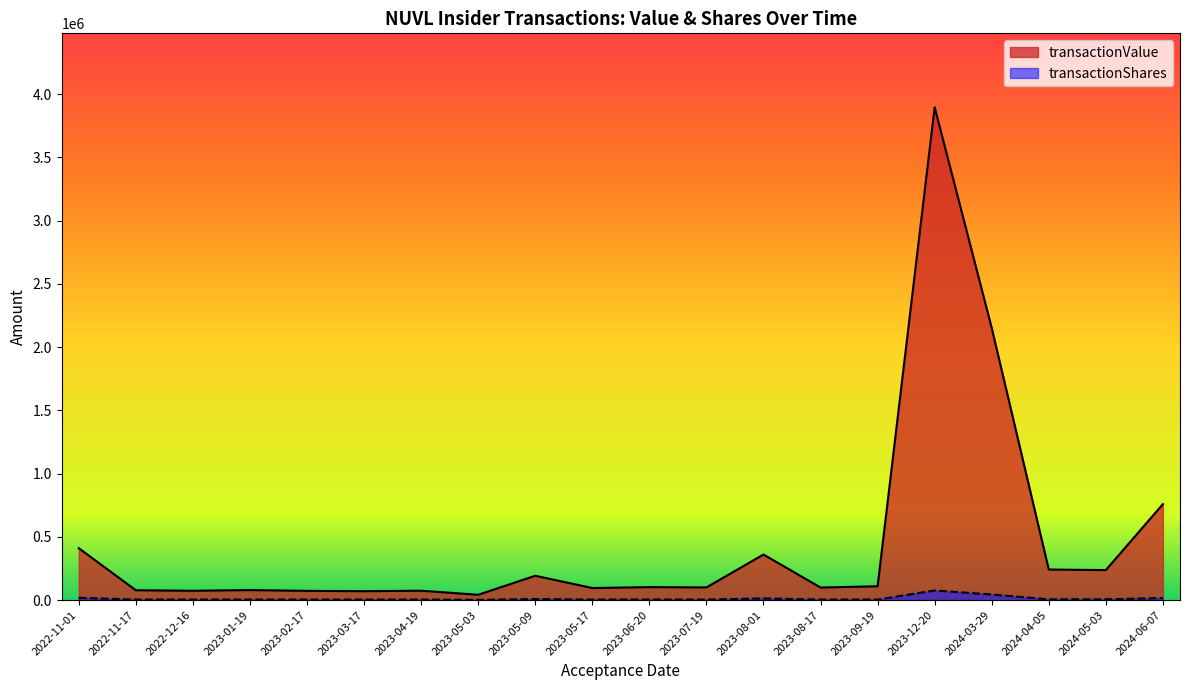

Does the chart have visible grid lines?

No